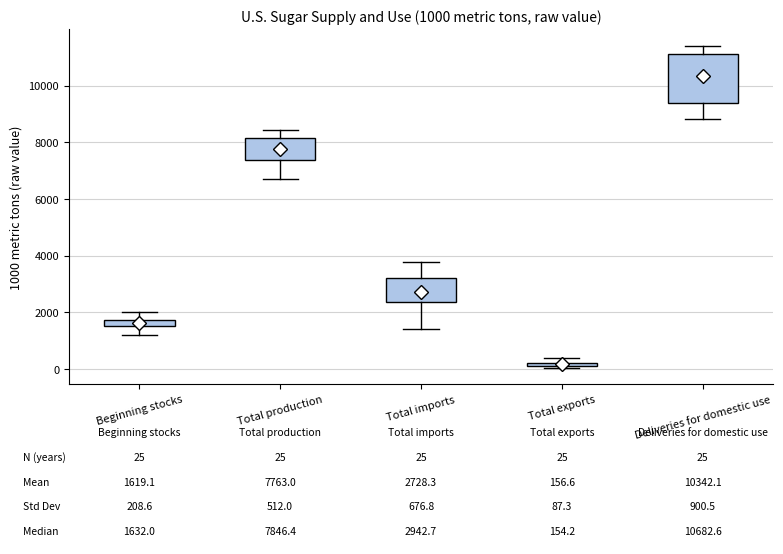

Which box is the tallest, from its lower edge to its upper edge?

Deliveries for domestic use